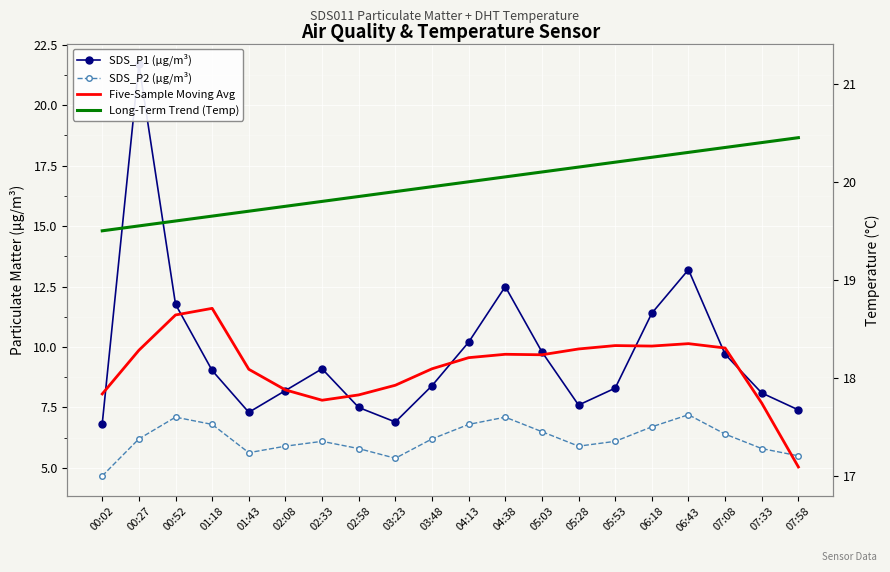

What is the average value of the SDS_P1 (µg/m³) series?

9.7